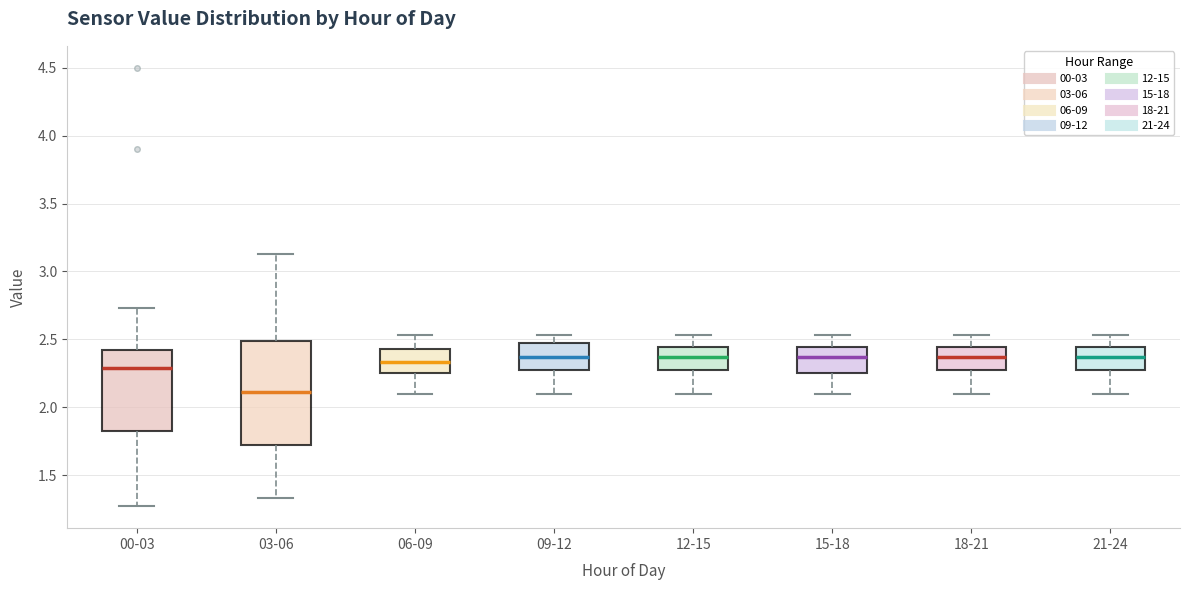

Where is the lower edge of the box for 15-18 on the y-axis? The values are not printed on the chart, so give them approximately, as read against the axis.

2.25